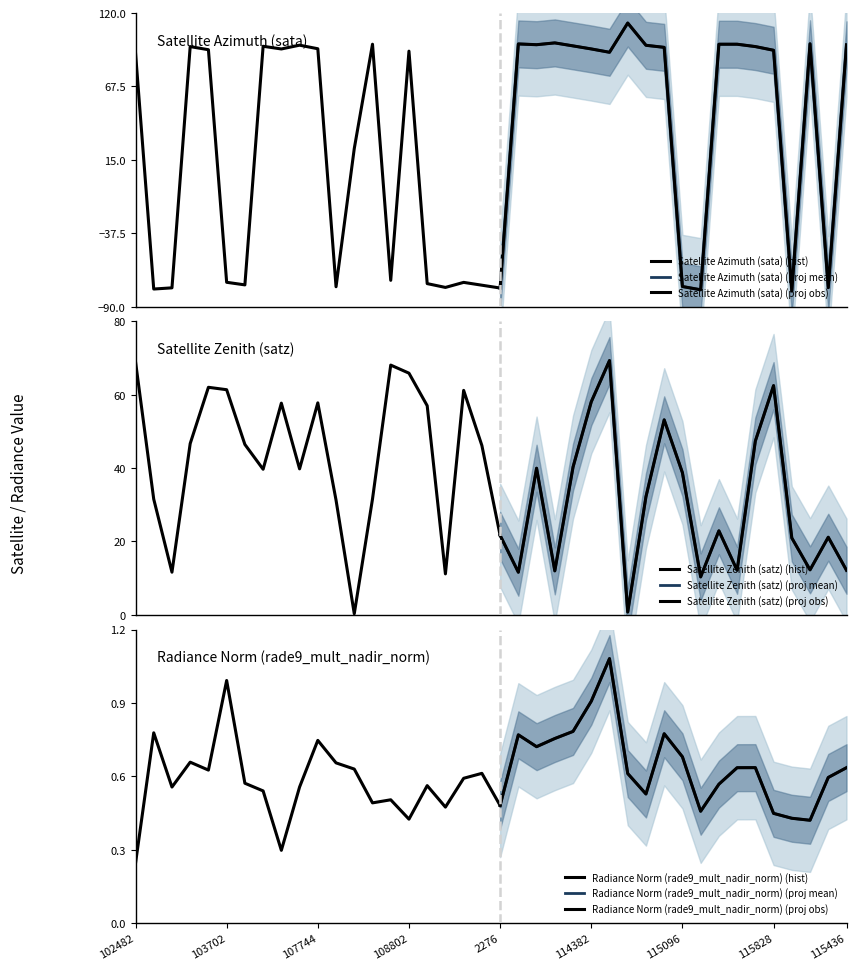

The satz series shows 58.1 at 114382. True or false?

True